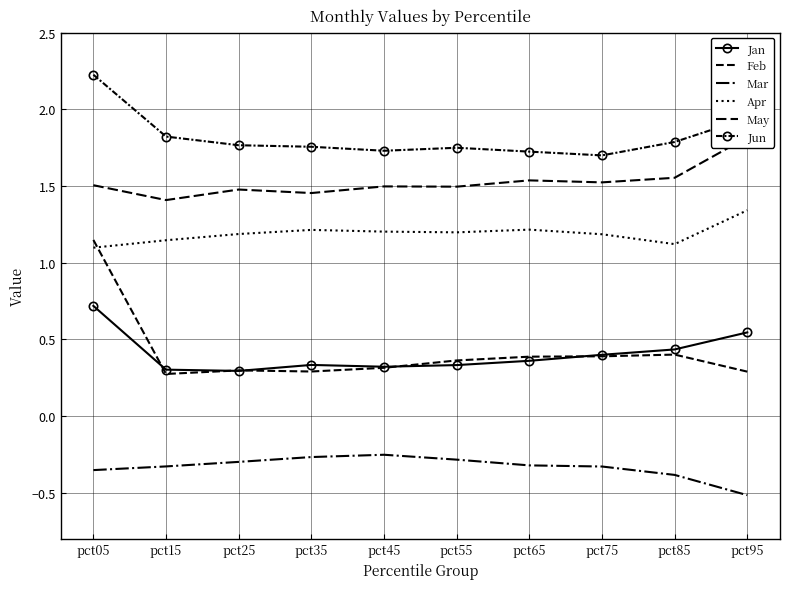

What is the highest value of the Mar series?

-0.3